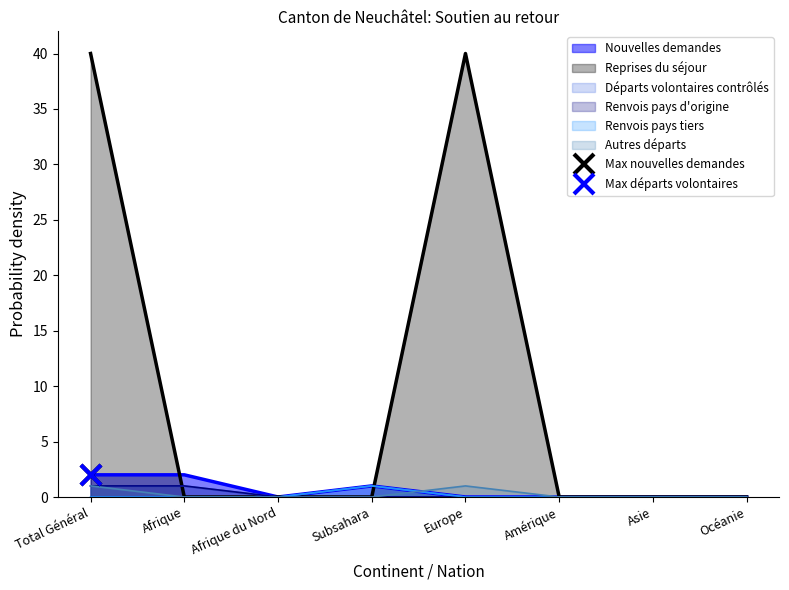

The Renvois pays d'origine series shows 0 at Afrique du Nord. True or false?

True